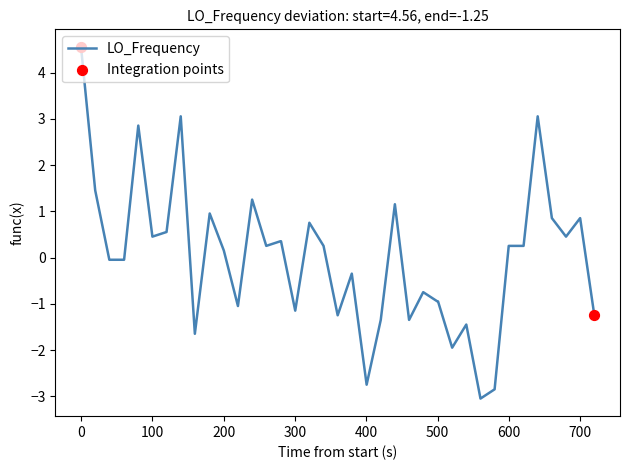

What is the difference between the maximum and minimum values?

7.6